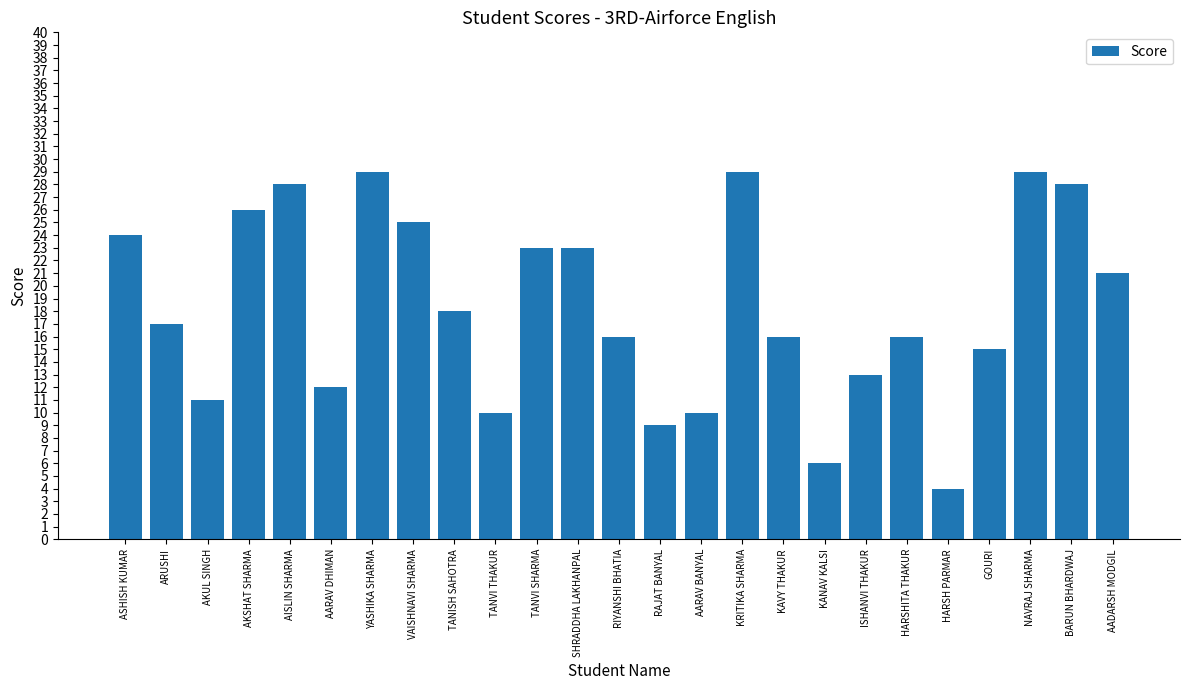

Are the bars grouped side by side (vs. stacked)?

No